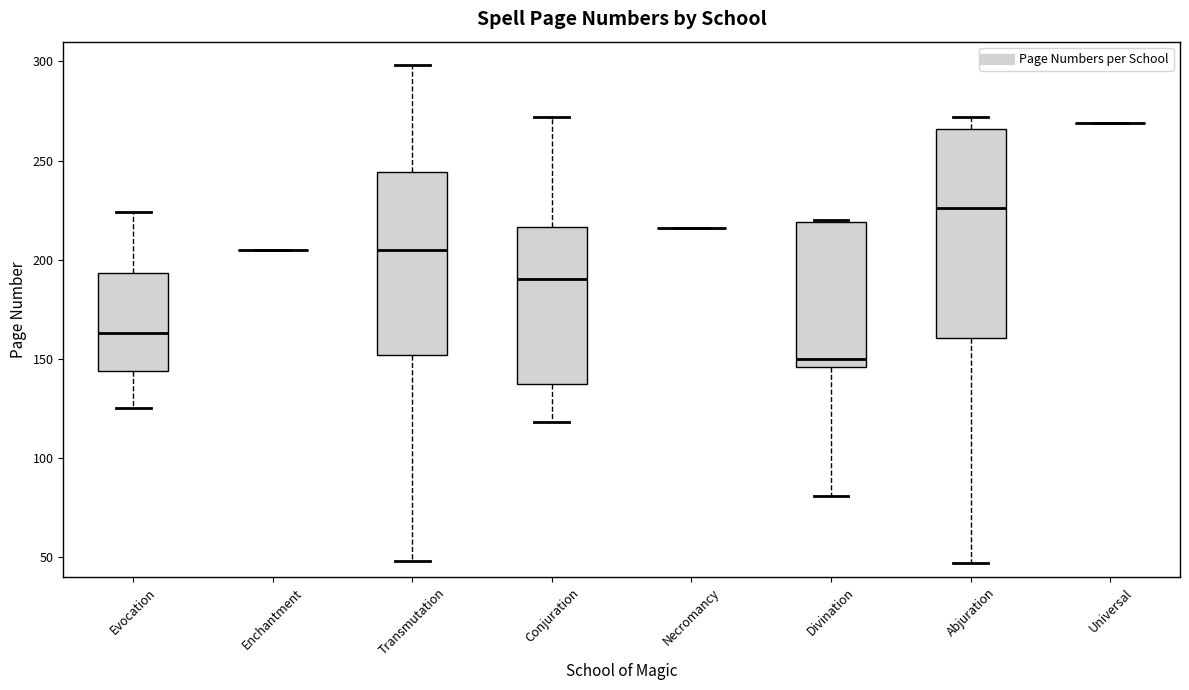

Reading left to right, transcribe this box plot: for each box, give where its median line is, the range the box spans, and where its two whiskers end, as read against the y-axis. The values are not printed on the chart, so give them approximately, as read against the axis.

Evocation: median 165, box 145 to 195, whiskers 125 to 225
Enchantment: box collapsed to a line at 205, whiskers 205 to 205
Transmutation: median 205, box 150 to 245, whiskers 50 to 300
Conjuration: median 190, box 140 to 215, whiskers 120 to 270
Necromancy: box collapsed to a line at 215, whiskers 215 to 215
Divination: median 150, box 145 to 220, whiskers 80 to 220
Abjuration: median 225, box 160 to 265, whiskers 45 to 270
Universal: box collapsed to a line at 270, whiskers 270 to 270